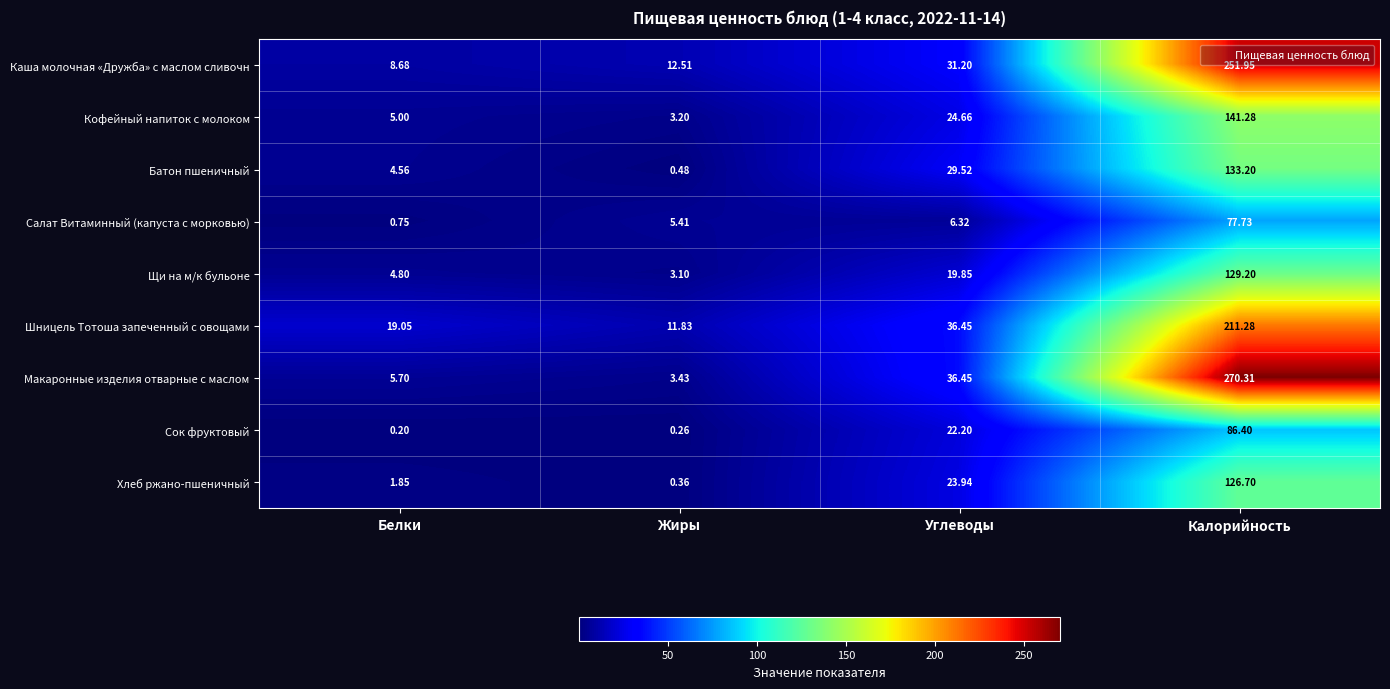

What is the total value across all series at Белки?

50.6